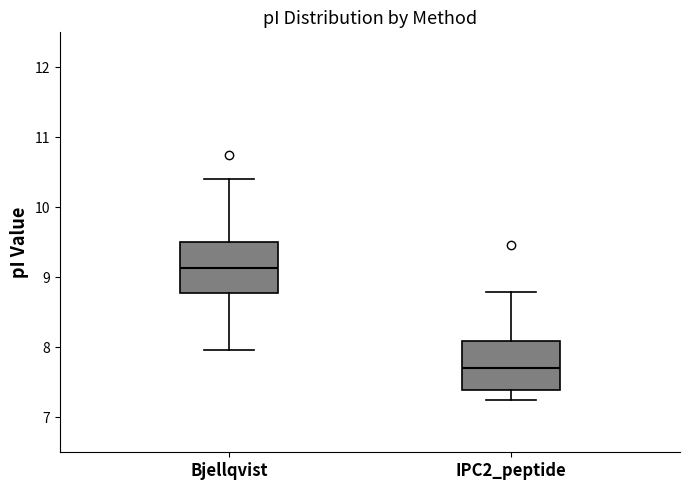

Reading left to right, read every box against the y-axis: the position of its median line, the range the box covers, and the ends of its whiskers. The values are not printed on the chart, so give them approximately, as read against the axis.

Bjellqvist: median 9.1, box 8.8 to 9.5, whiskers 8.0 to 10.4
IPC2_peptide: median 7.7, box 7.4 to 8.1, whiskers 7.2 to 8.8